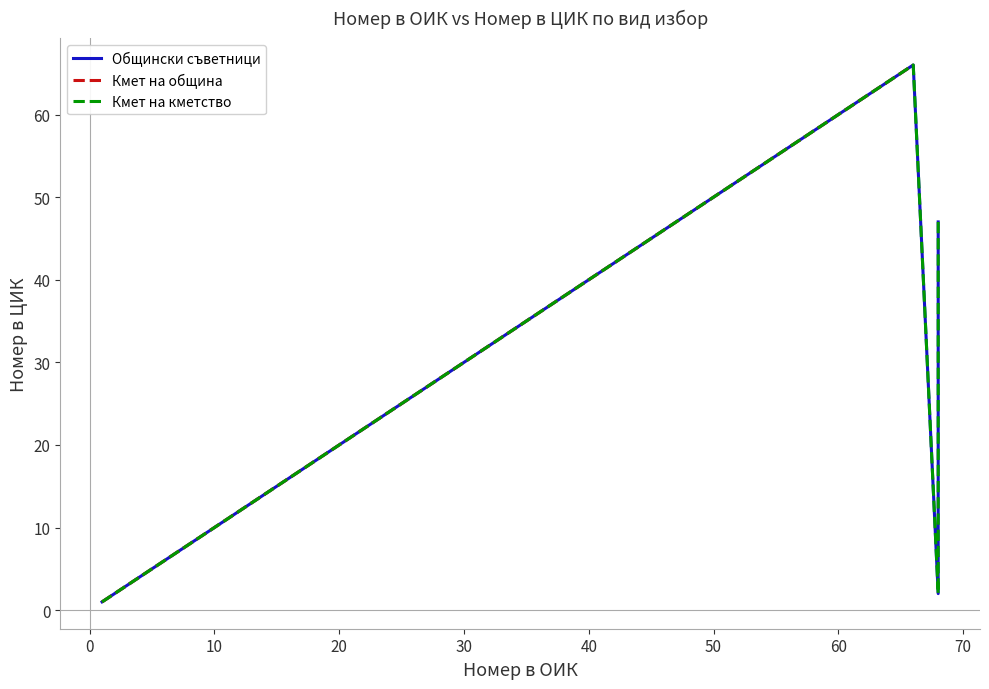

The chart shows a value of 42 at 42. True or false?

True